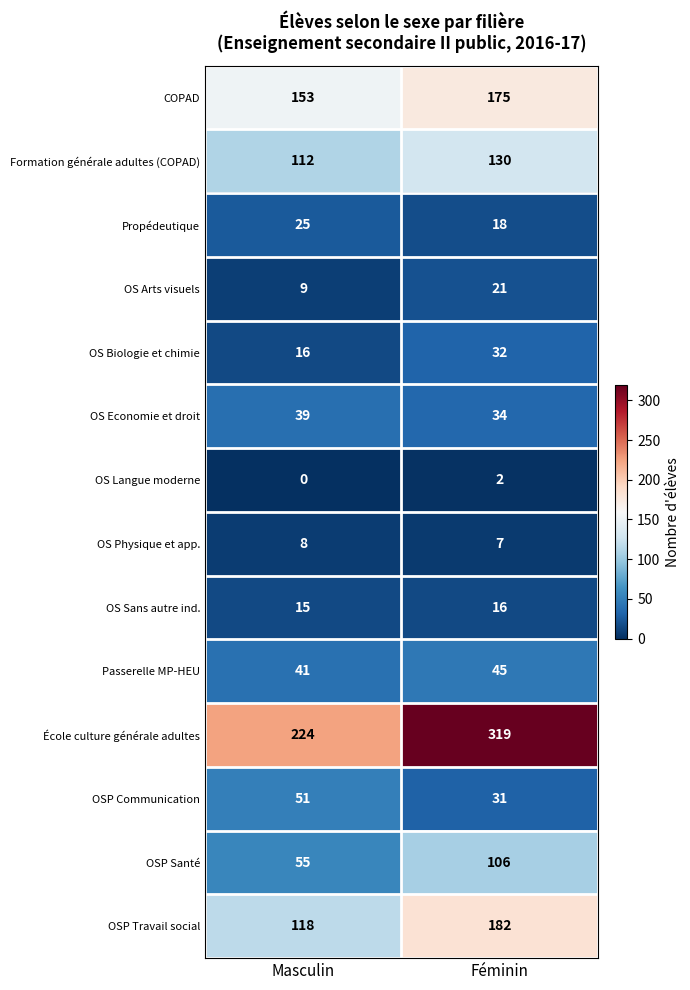

What is the sum of all OSP Travail social values?

300